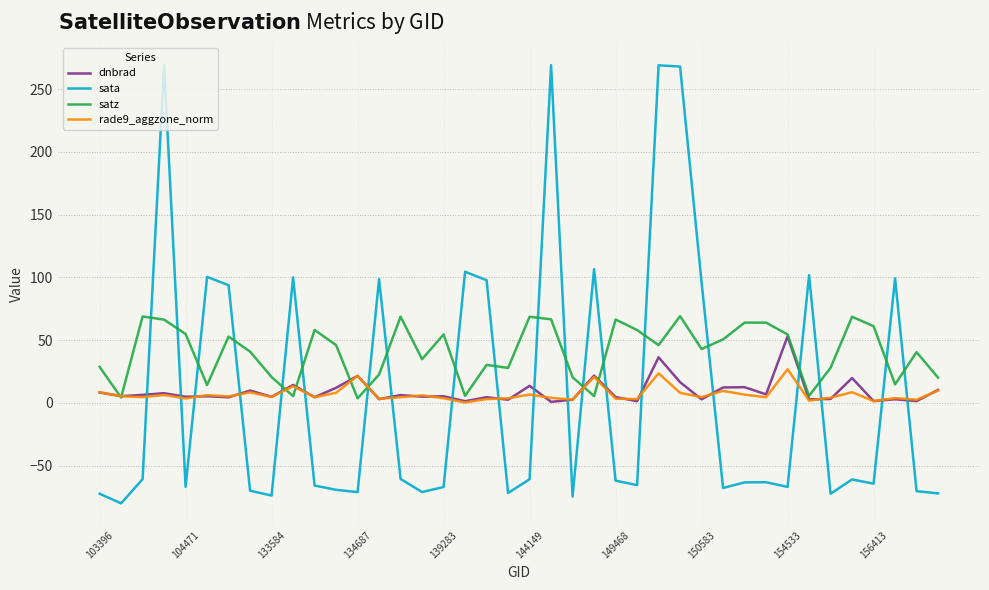

Which series has the largest range (max minus min)?

sata